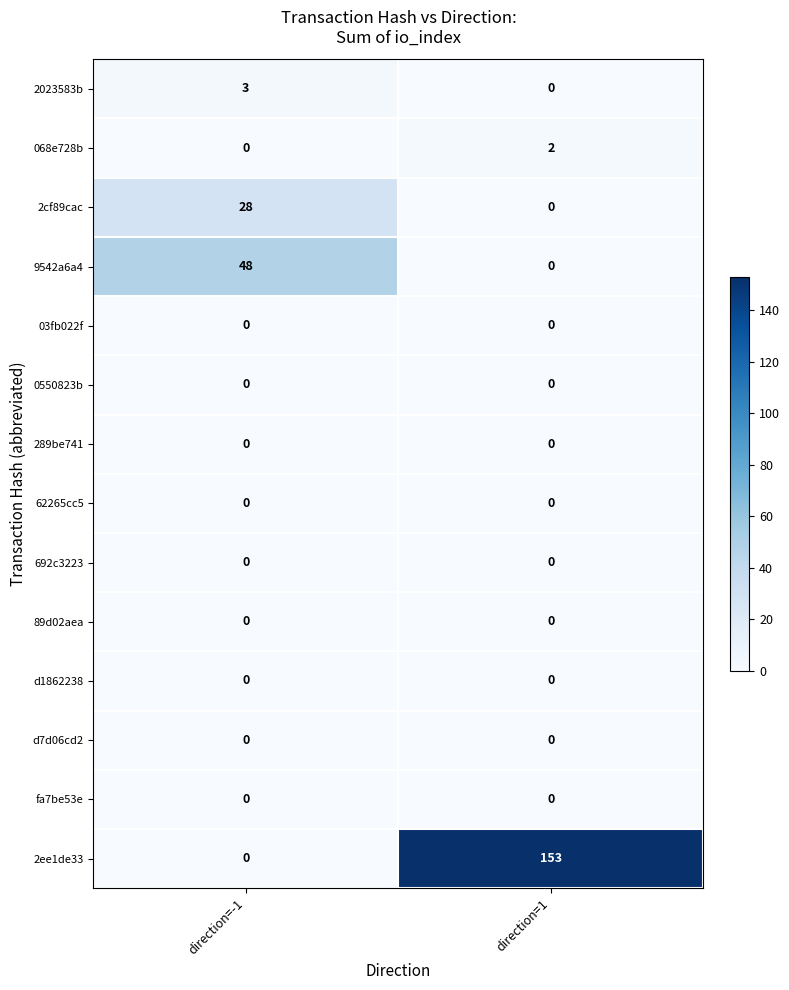

At which label does 2023583b reach its minimum?

direction=1